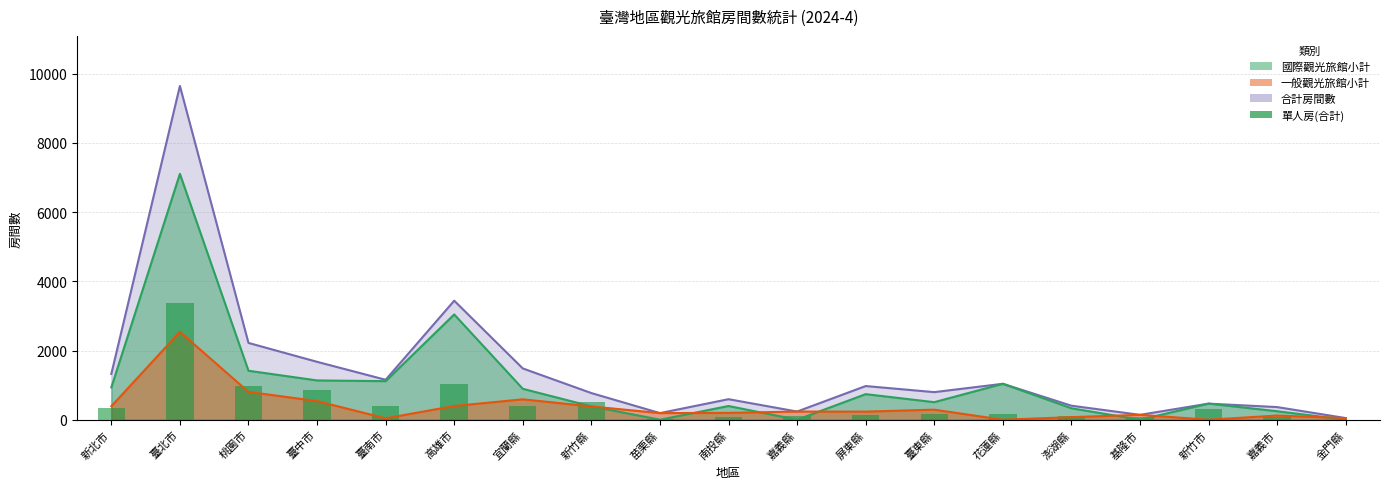

Count the number of categories in the chart.

19